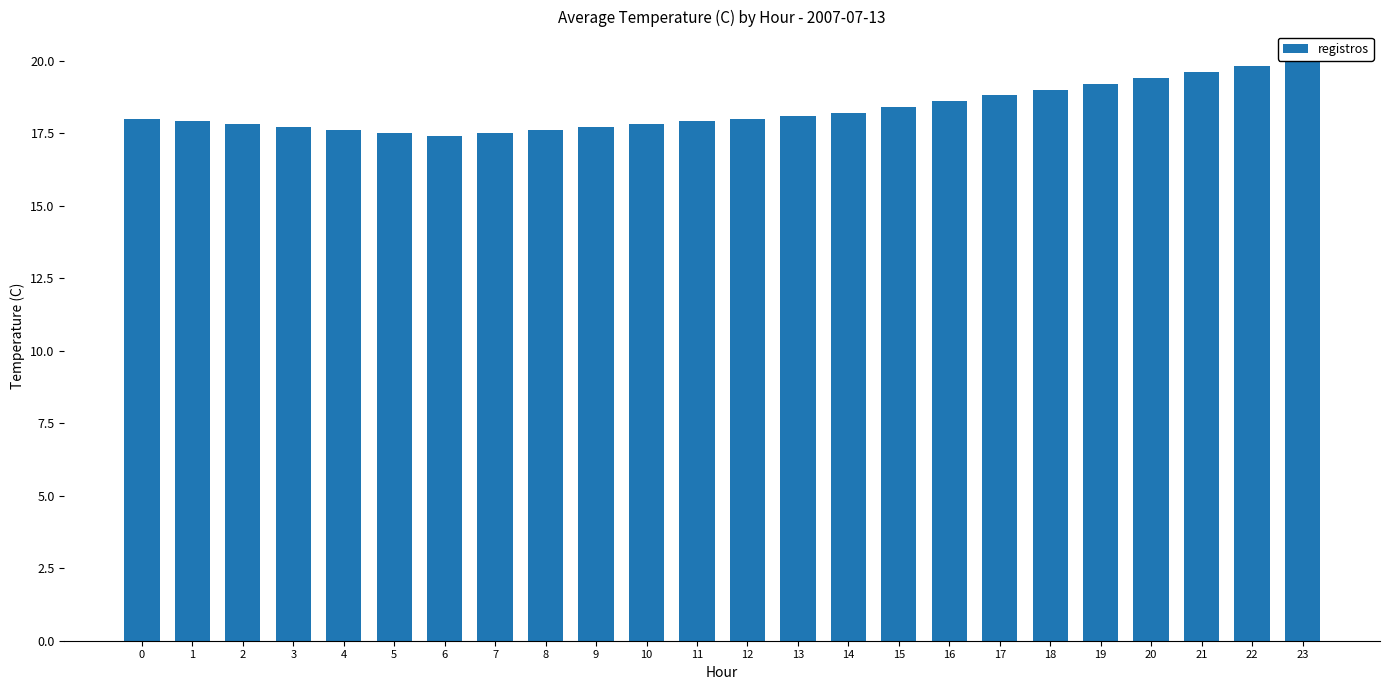

What is the sum of the values at 14 and 17?

37.0